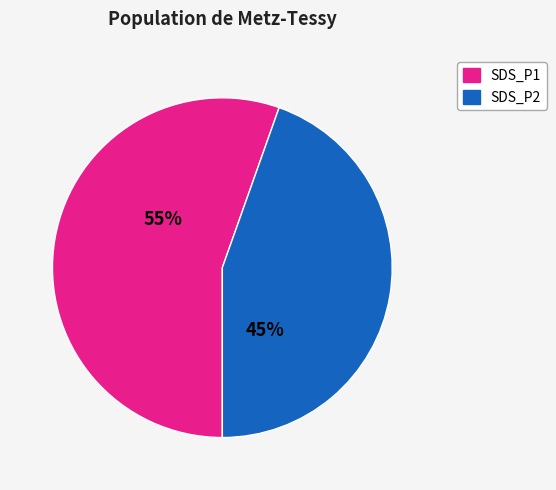

How many segments does this pie chart have?

2